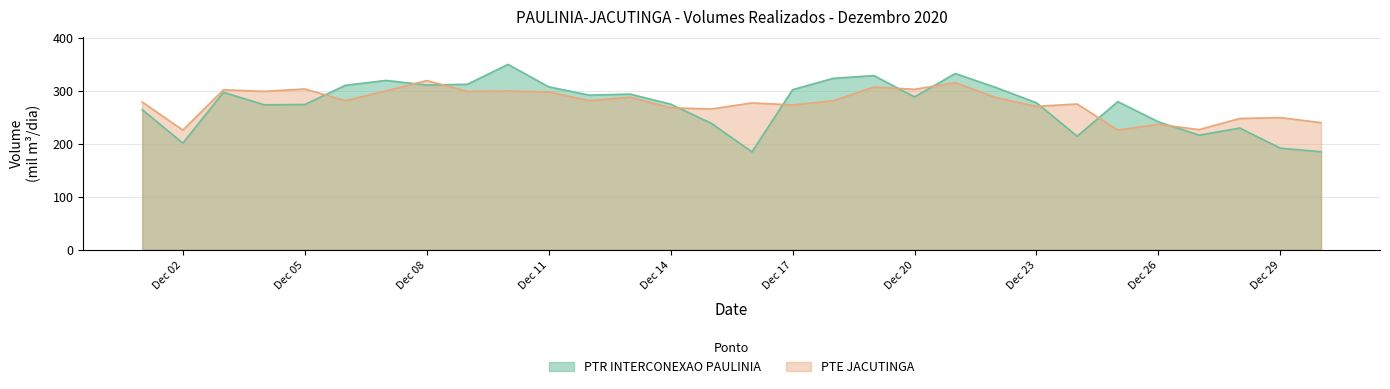

In PTE JACUTINGA, how many points are higher than both neighbors (excluding endpoints)?

11